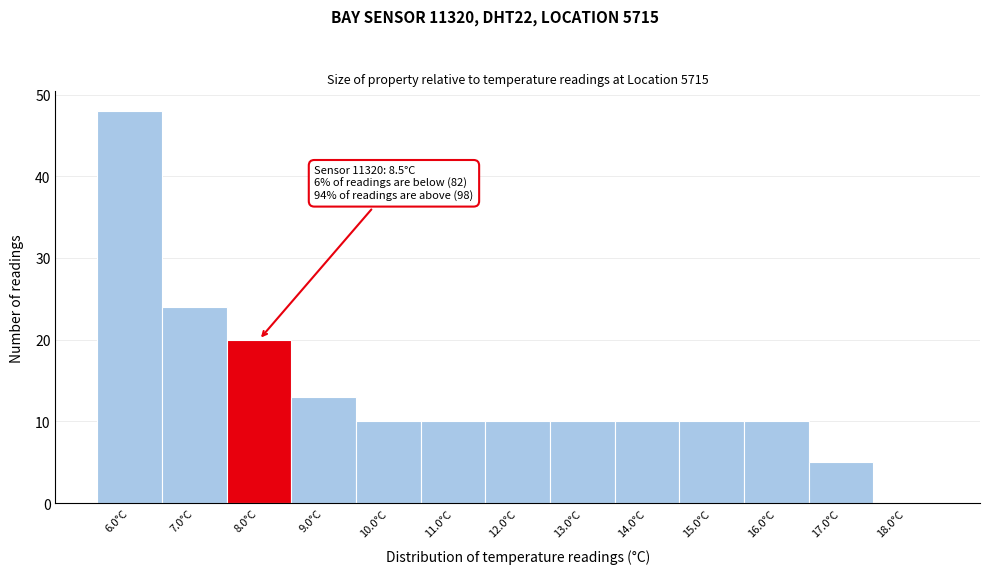

Reading left to right, transcribe all the data shown in this chart.

6.0°C=48	7.0°C=24	8.0°C=20	9.0°C=13	10.0°C=10	11.0°C=10	12.0°C=10	13.0°C=10	14.0°C=10	15.0°C=10	16.0°C=10	17.0°C=5	18.0°C=0